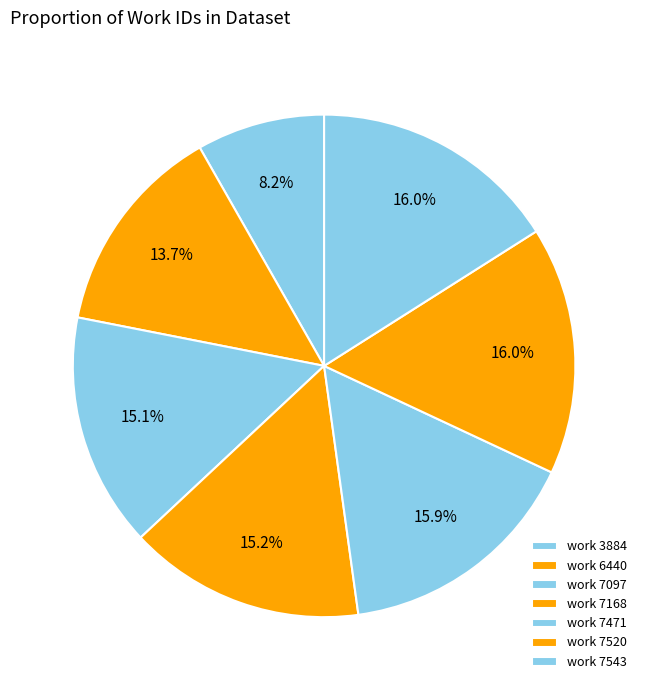

How many segments does this pie chart have?

7